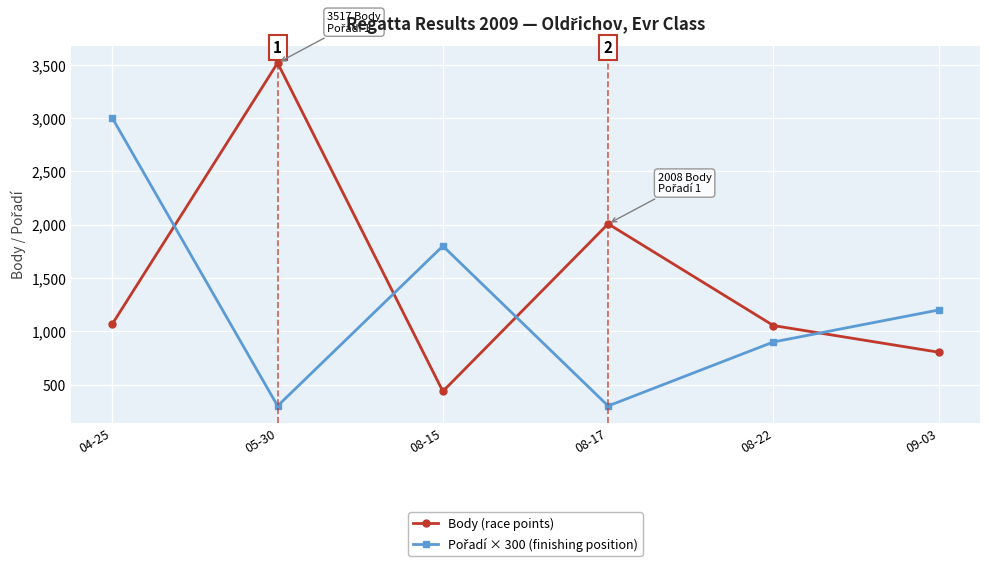

What is the label of the 6th point from the left?

09-03